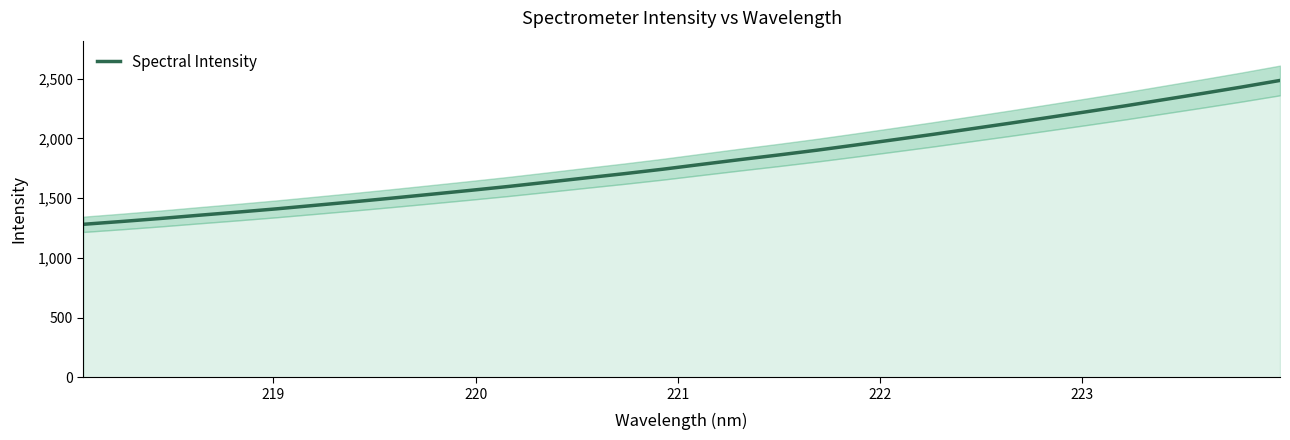

What is the highest value of the Spectral Intensity series?

2486.1